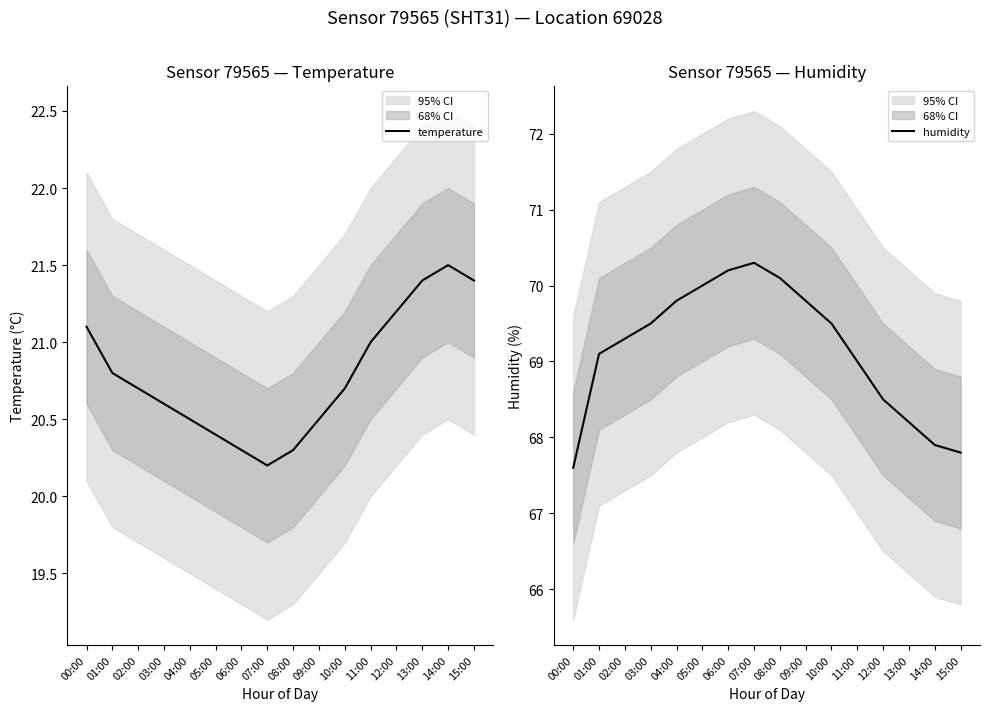

What is the maximum value for temperature?

21.5